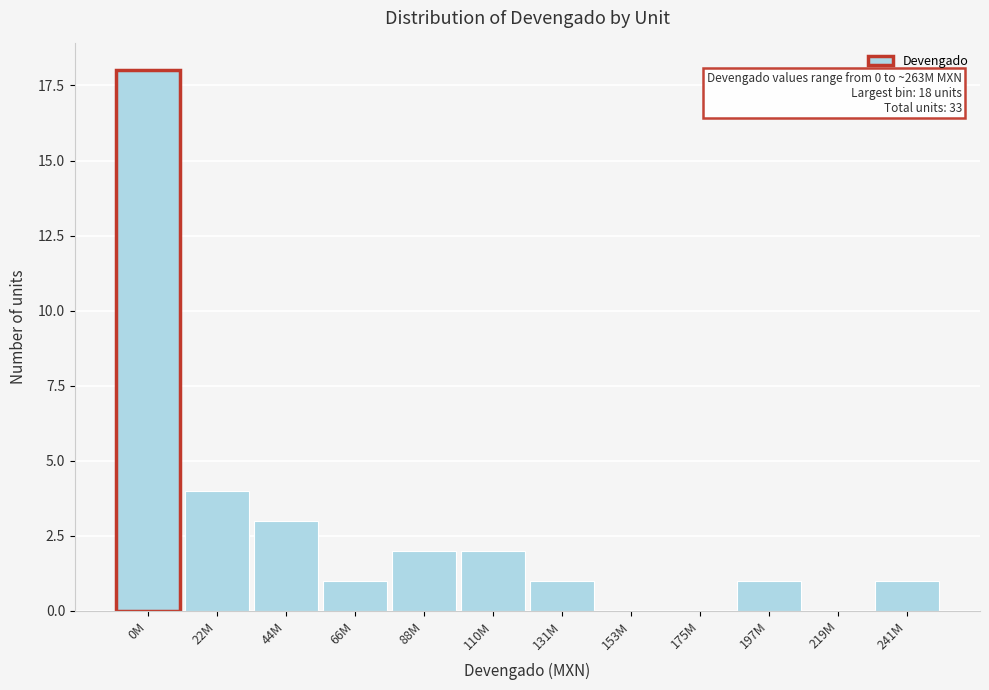

Reading left to right, list all the values displayed in this chart.

0M=18	22M=4	44M=3	66M=1	88M=2	110M=2	131M=1	153M=0	175M=0	197M=1	219M=0	241M=1